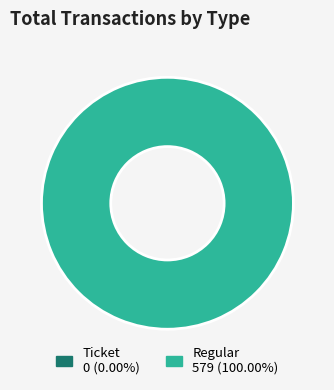

Is it true that Regular is 95% of the pie?

False